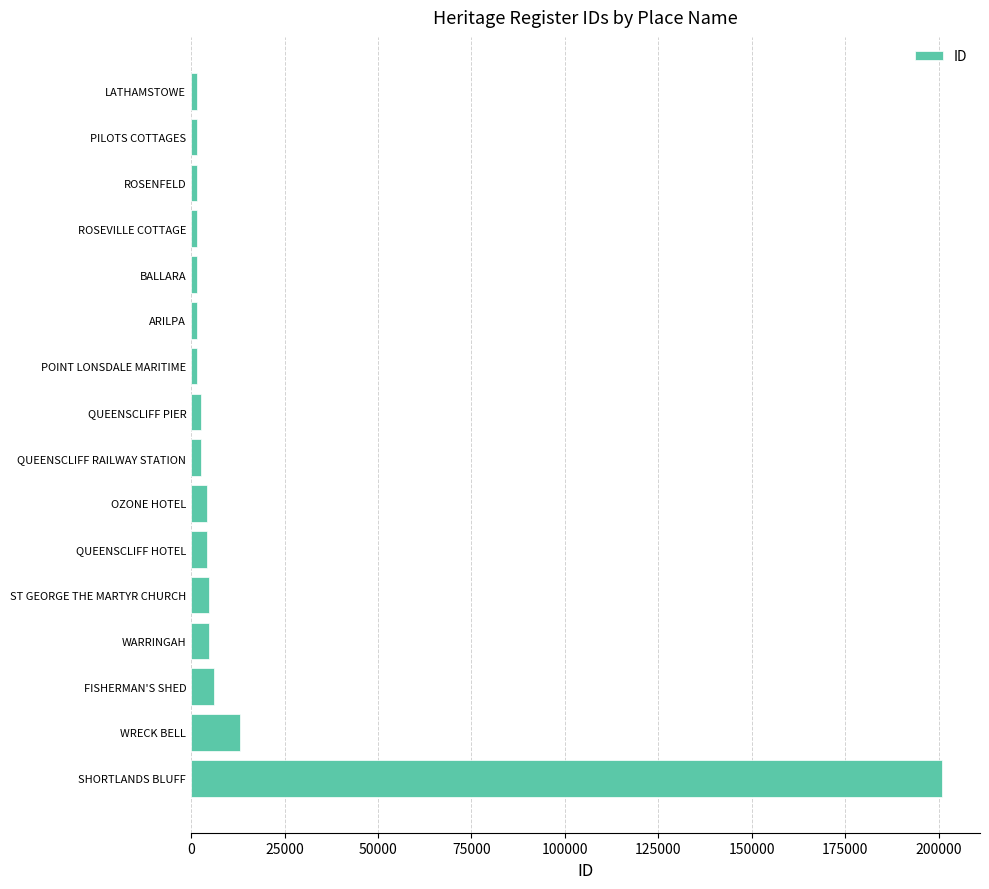

What is the difference between the maximum and minimum values?

199324